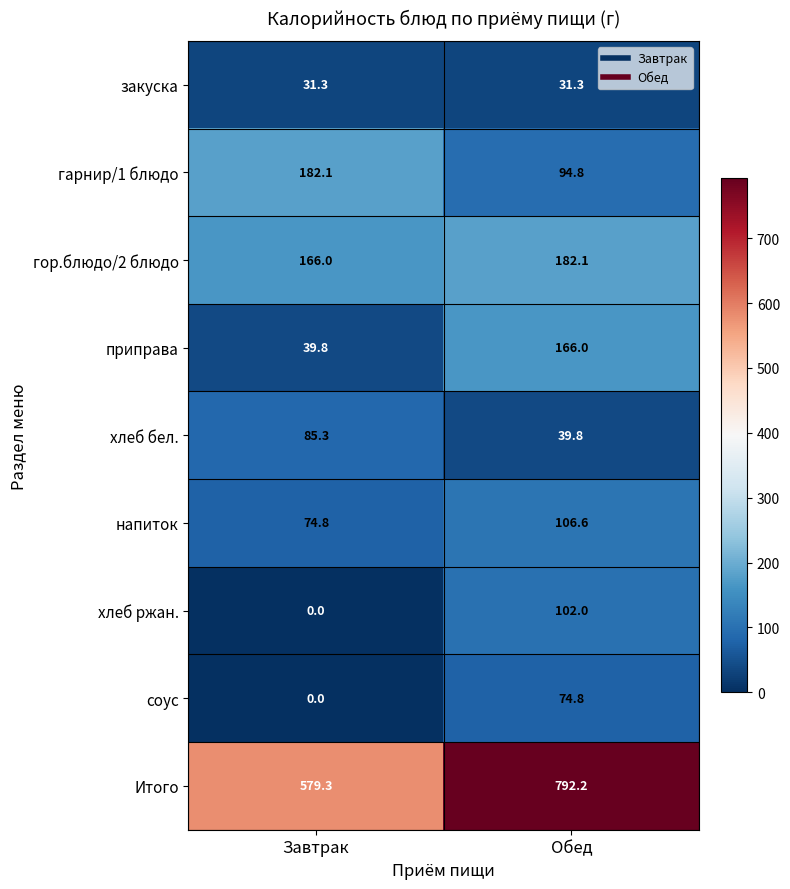

What is the difference between the напиток values at Завтрак and Обед?

31.8